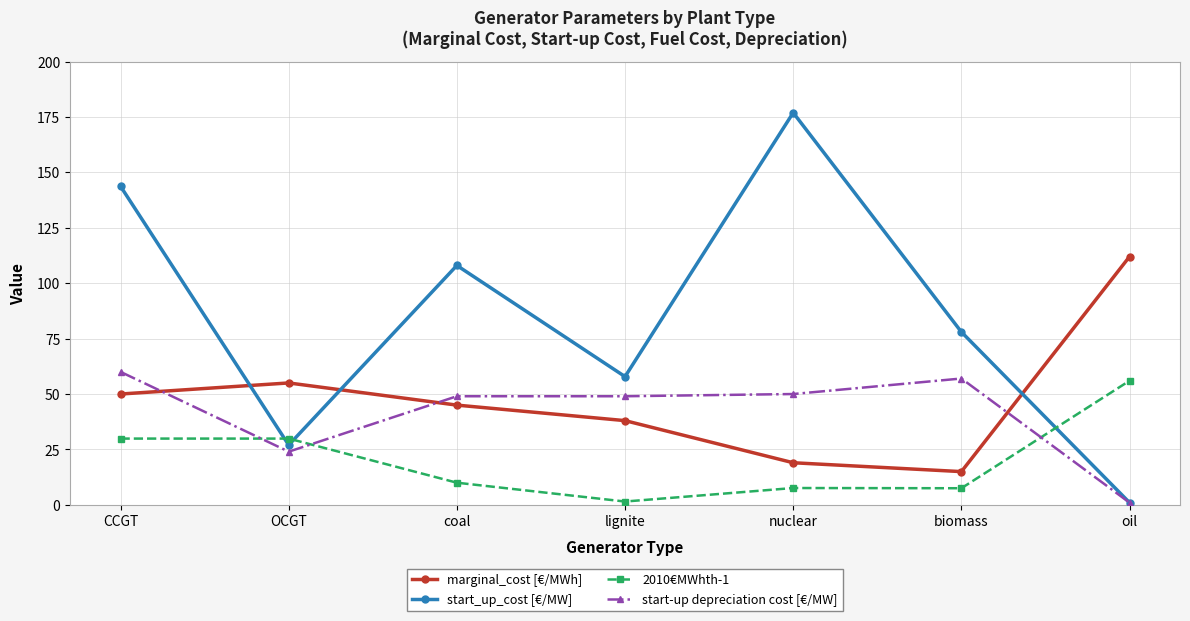

Is this an area chart (filled region under the line)?

No